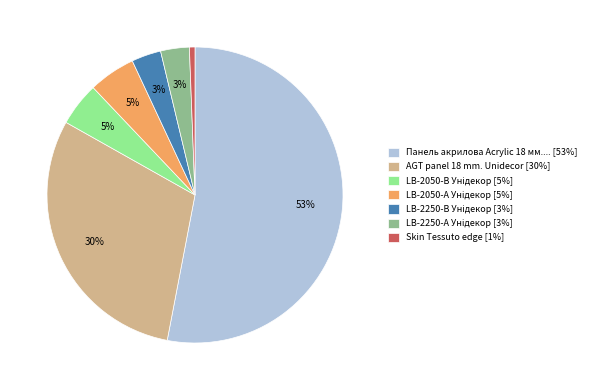

To the nearest percent, what is the average slice percentage?

14%